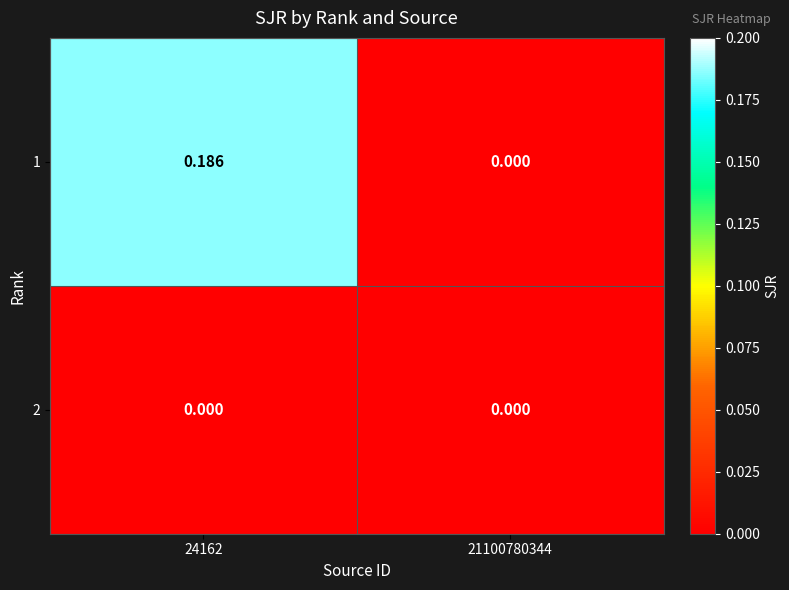

How many data points does each series have?

2